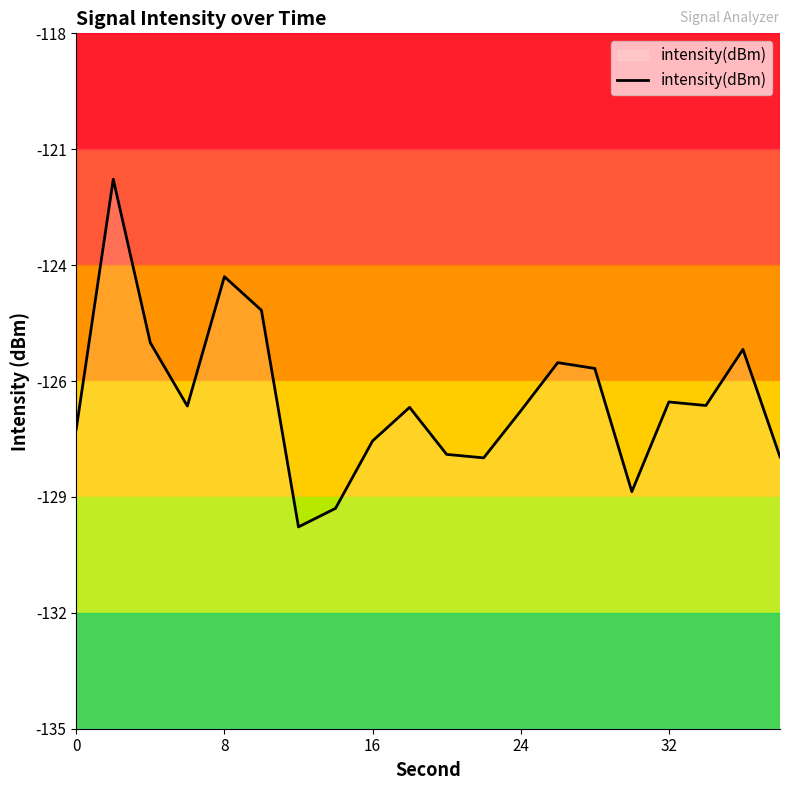

Does the chart display data point markers on the line(s)?

No